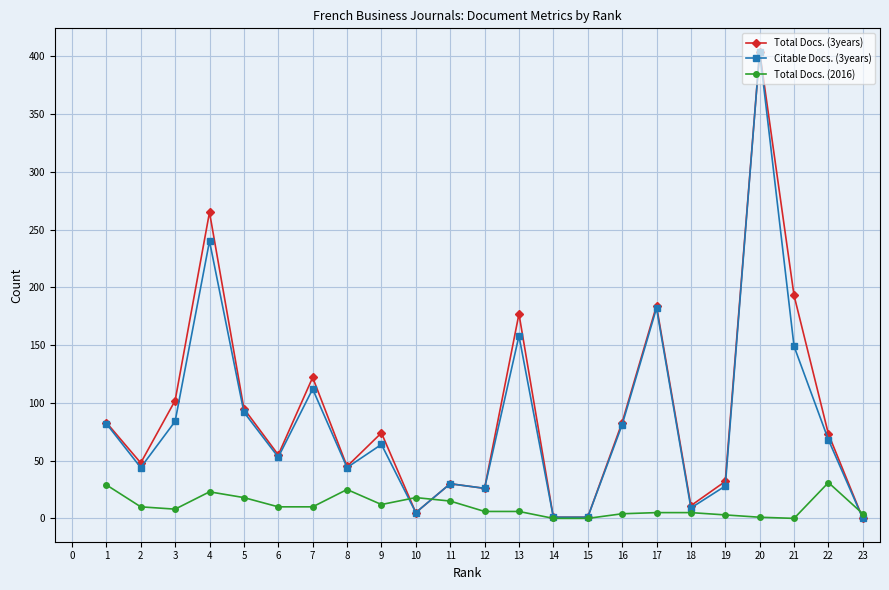

At which category is the sum across all series the highest?

20